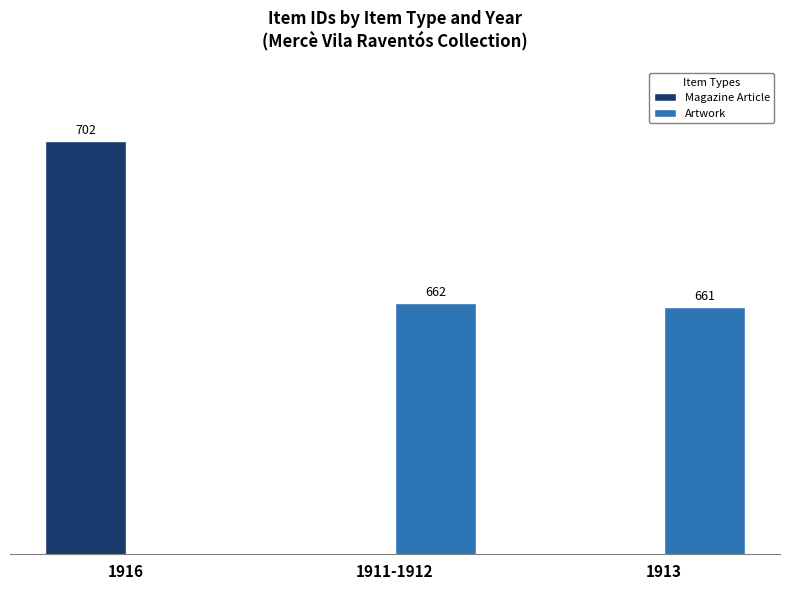

Which series has the largest range (max minus min)?

Magazine Article